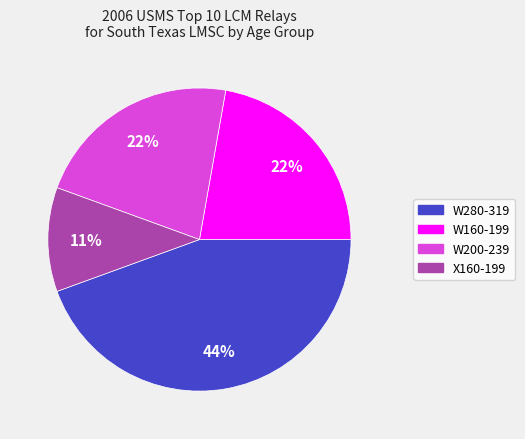

Is there any slice that represents more than half of the pie?

No